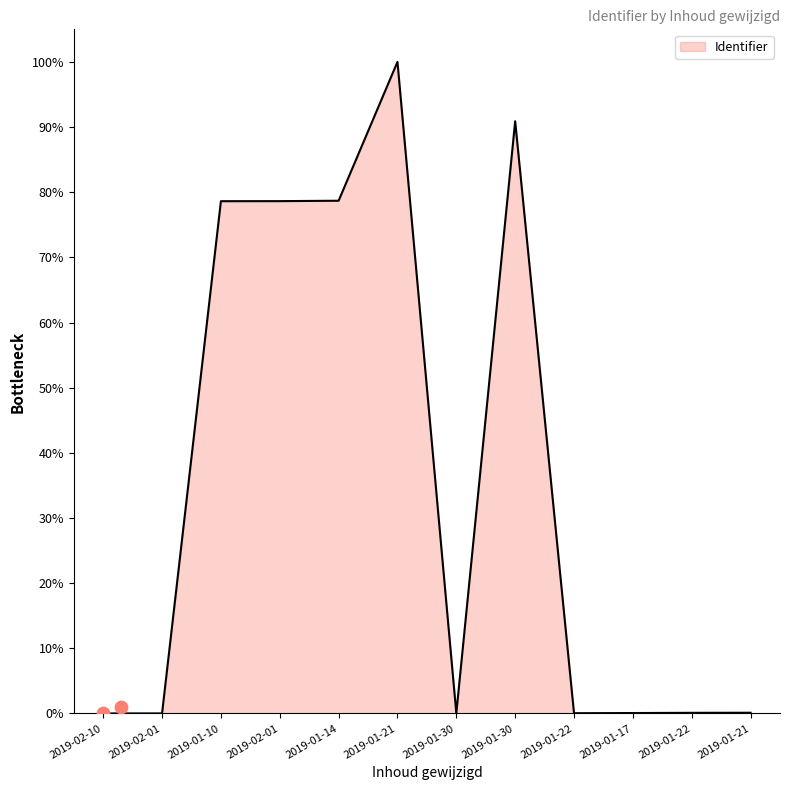

What is the change in value from 2019-02-10 to 2019-02-01?

+78.6